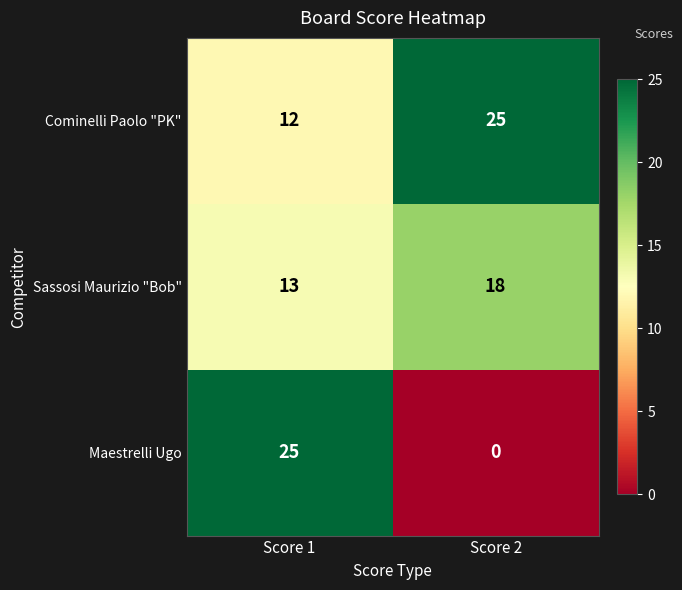

Where is Maestrelli Ugo nearest to the value 12?

Score 2